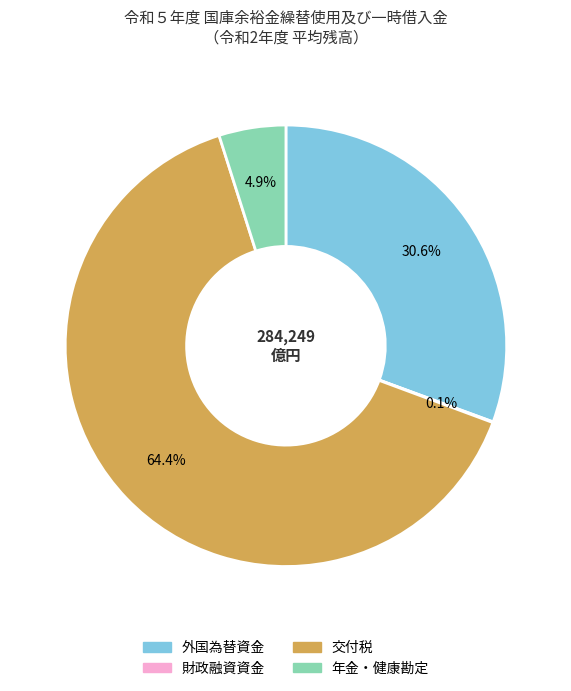

To the nearest percent, what portion does 交付税 represent?

64%